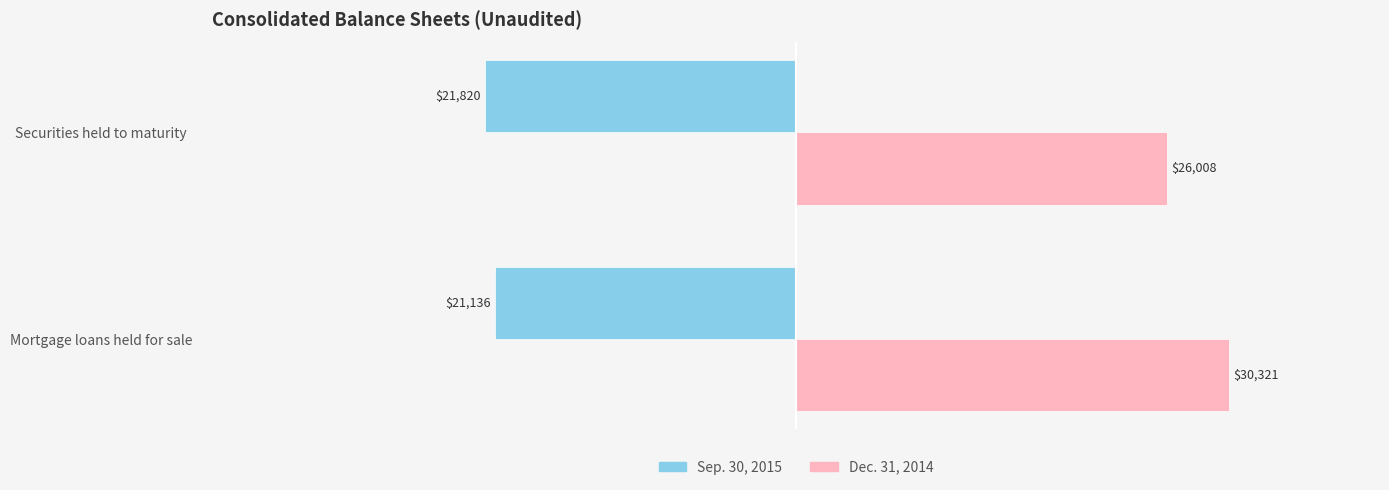

What are all the series names shown in the legend?

Sep. 30, 2015, Dec. 31, 2014